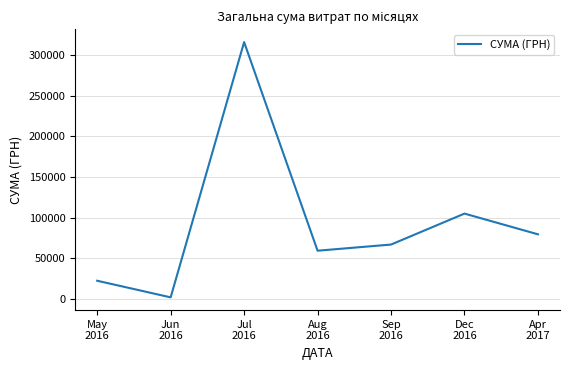

At which label is the value closest to 158831?

Dec
2016